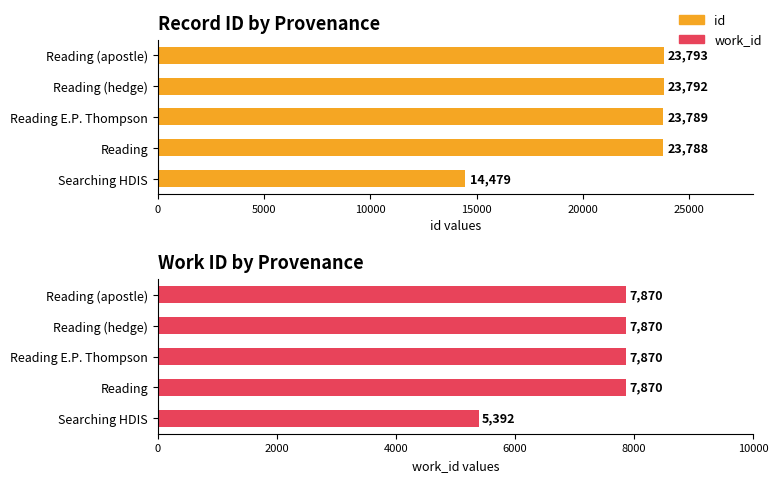

At Searching HDIS, list the series in order from largest to smallest.

id, work_id